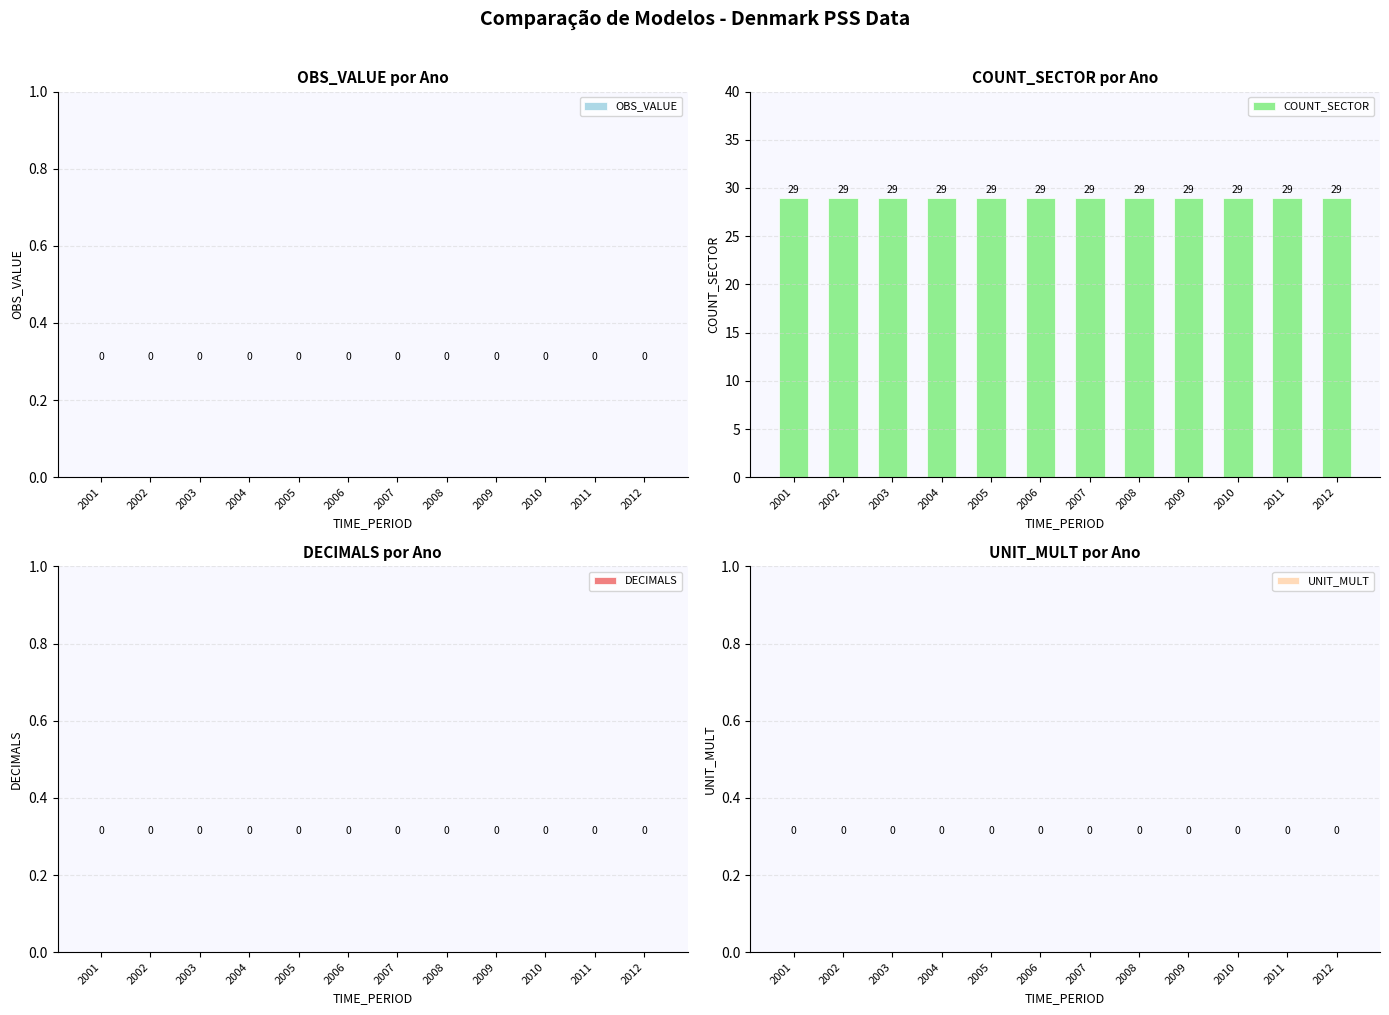

Which category has the lowest value in the DECIMALS series?

2001